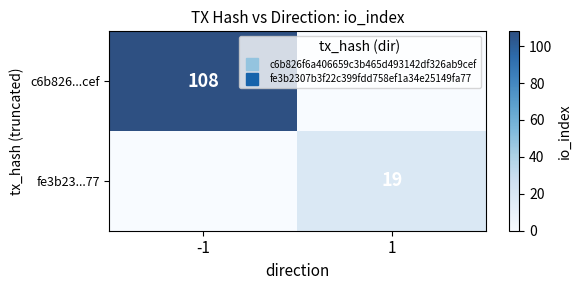

Rank the categories by c6b826...cef value from highest to lowest.

-1, 1